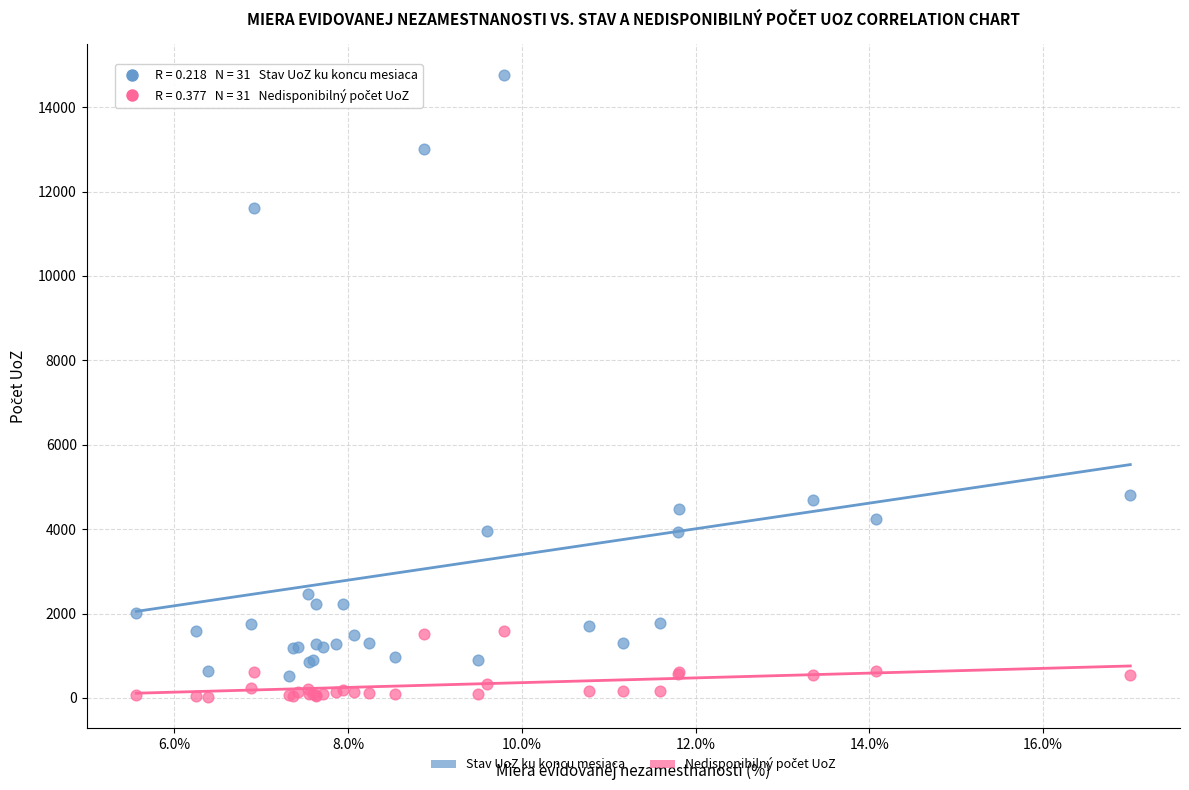

Which series contains the highest Y value?

Stav UoZ ku koncu mesiaca